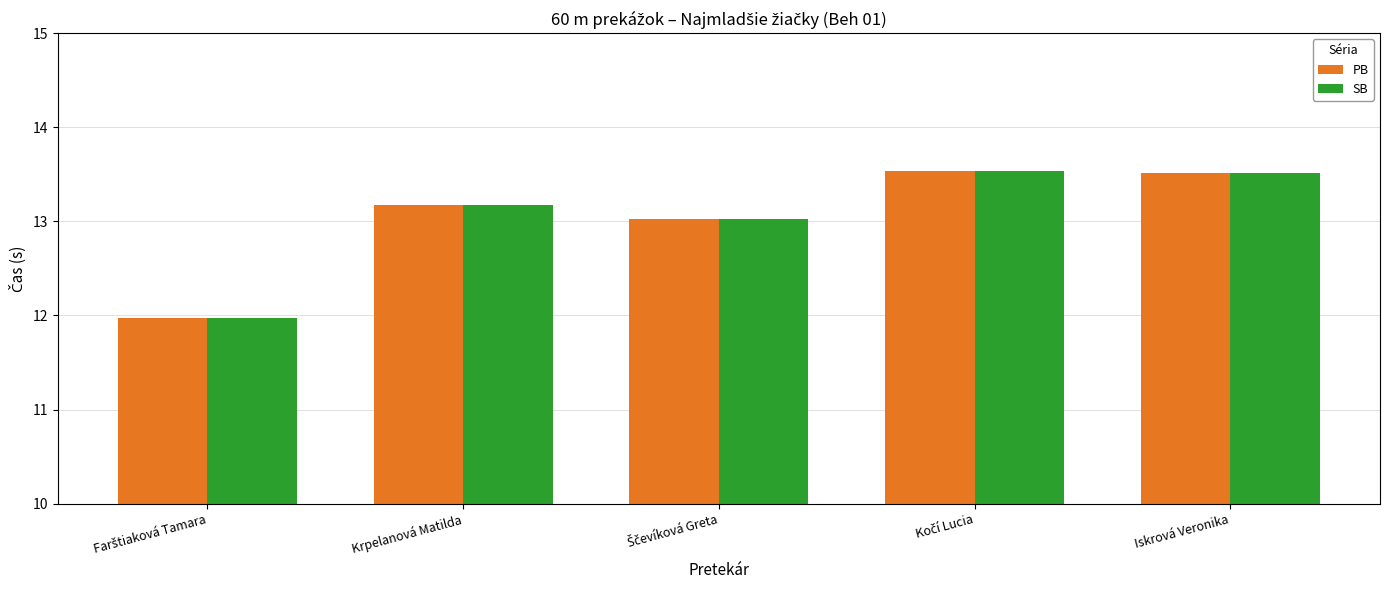

The value of PB at Iskrová Veronika is 17.8. True or false?

False